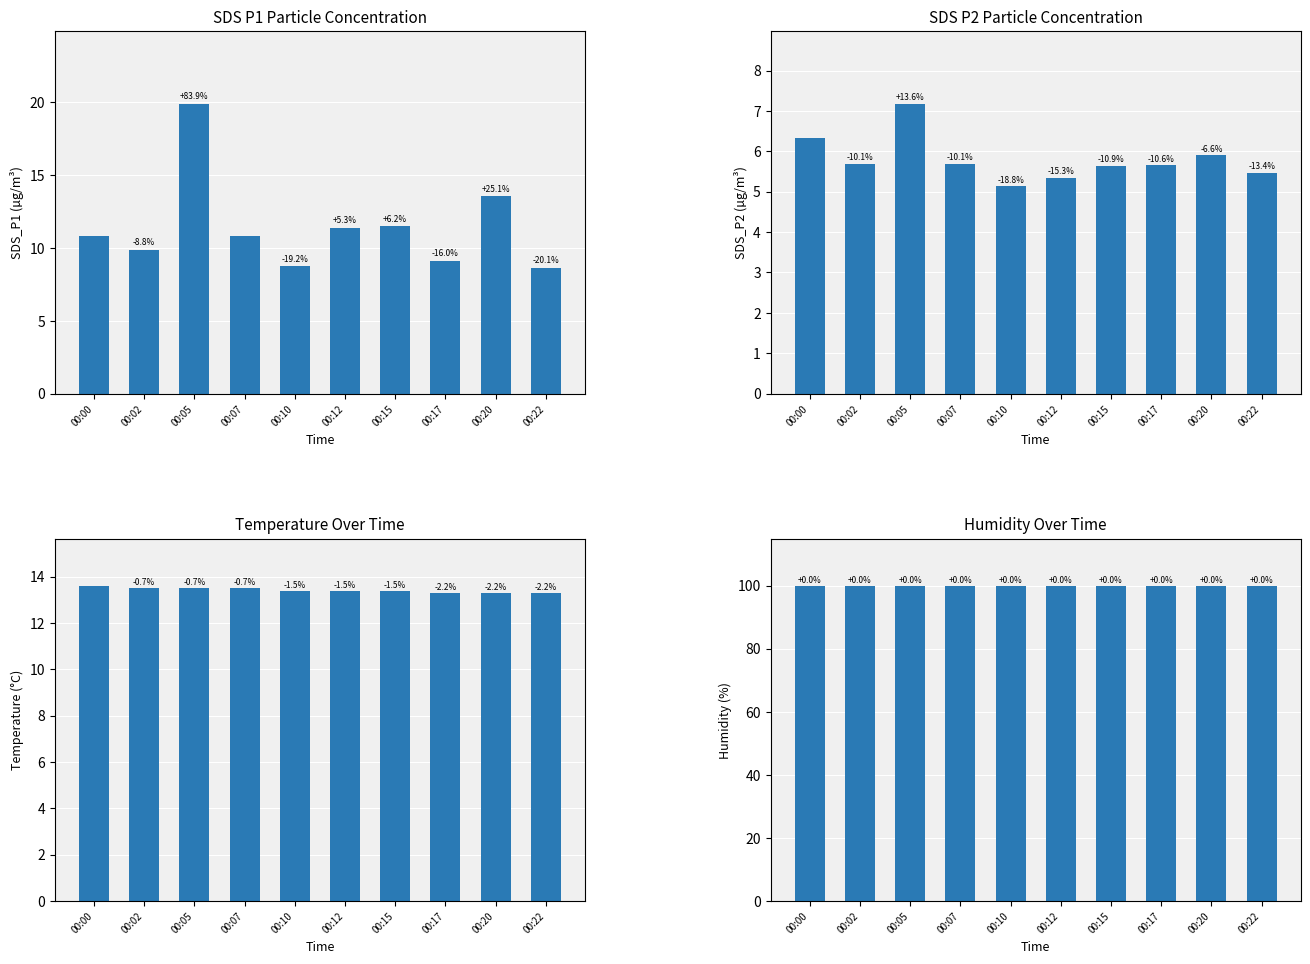

What is the value of the Temperature bar at the 7th from the left?

13.4